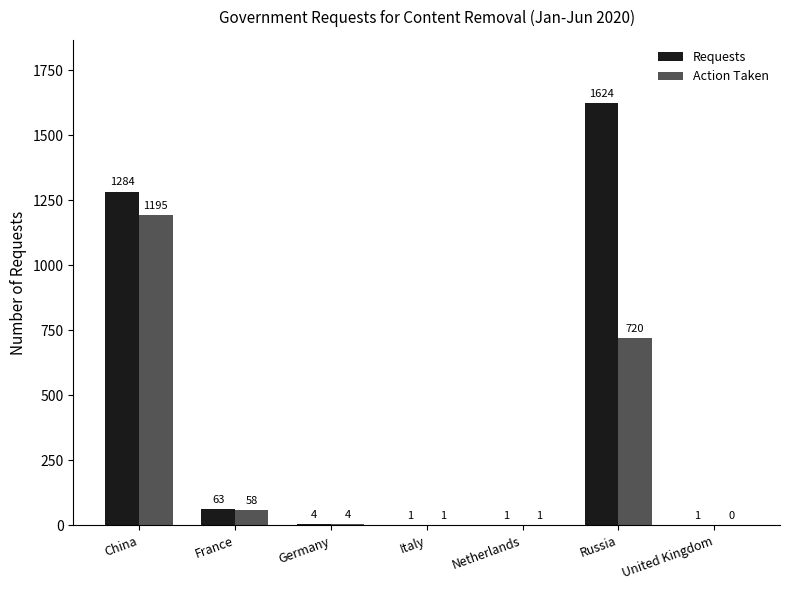

How many distinct data groups are displayed?

2